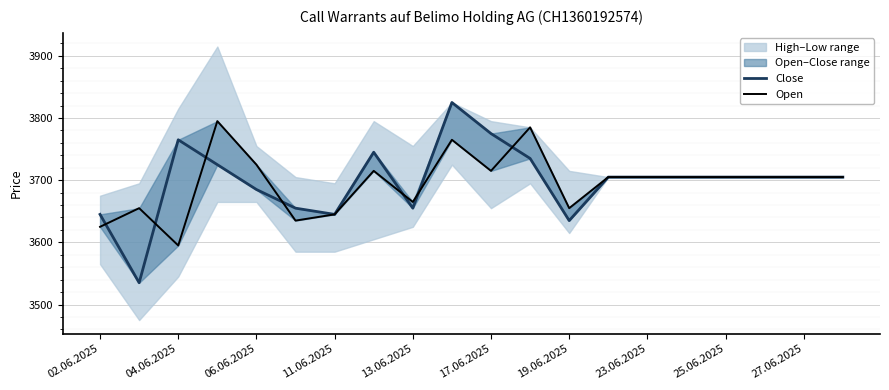

Between 16 and 17, which is larger?

16